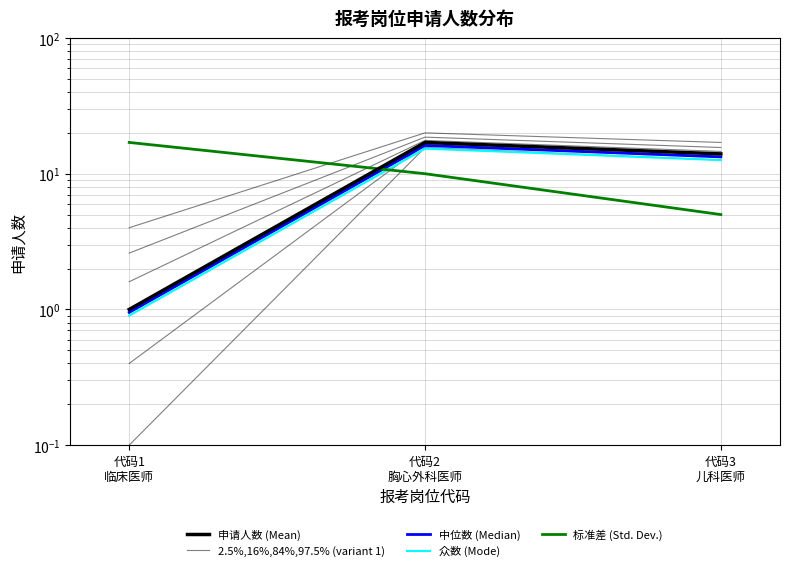

What is the difference between the 标准差 (Std. Dev.) values at 代码2
胸心外科医师 and 代码1
临床医师?

7.0